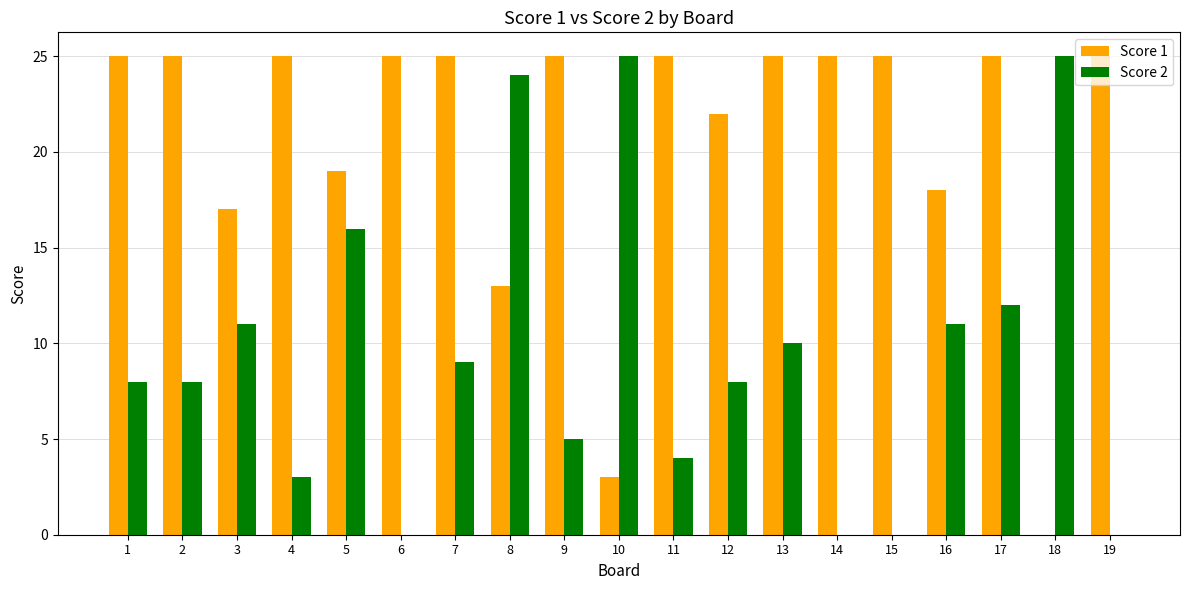

What is the maximum value for Score 2?

25